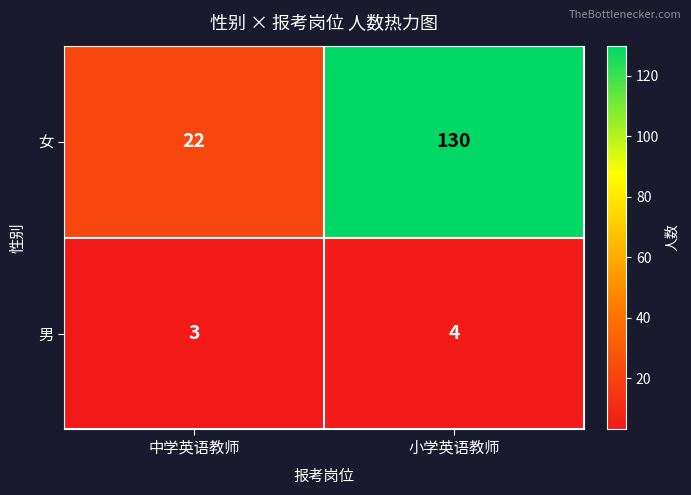

What is the greatest value displayed?

130